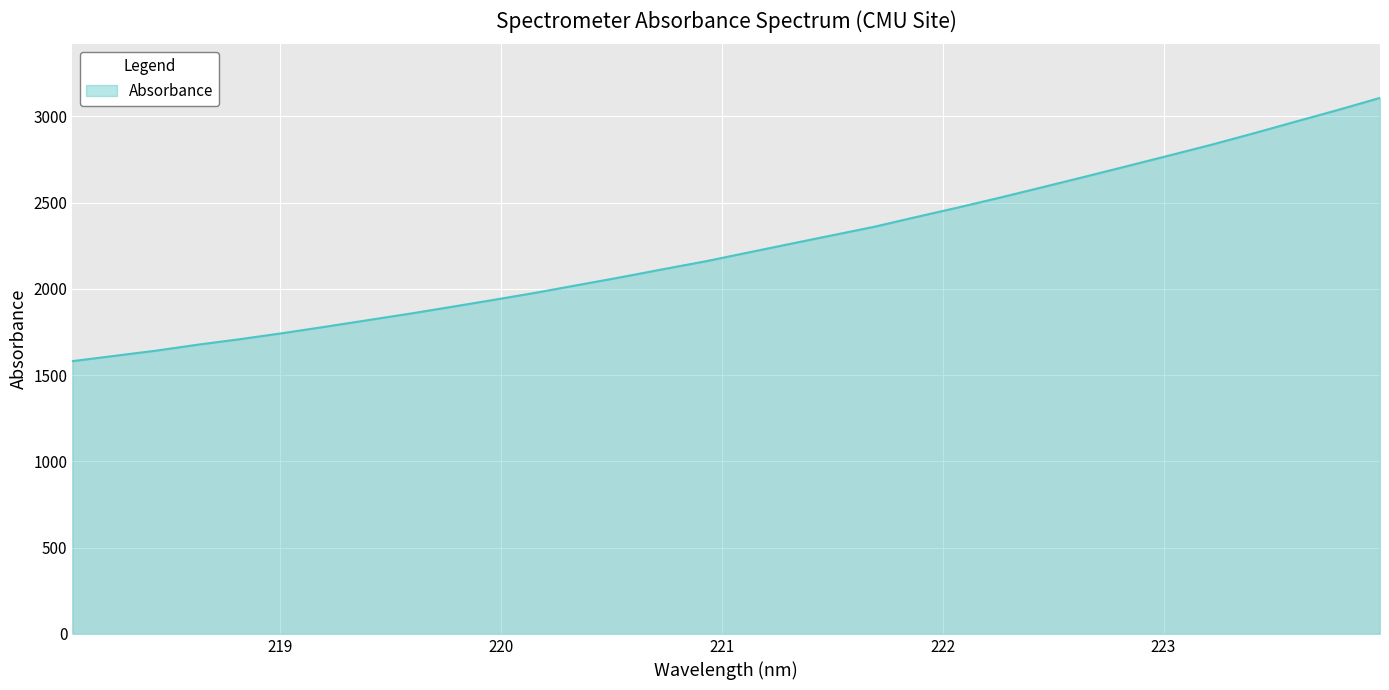

What is the smallest value displayed?

1581.0